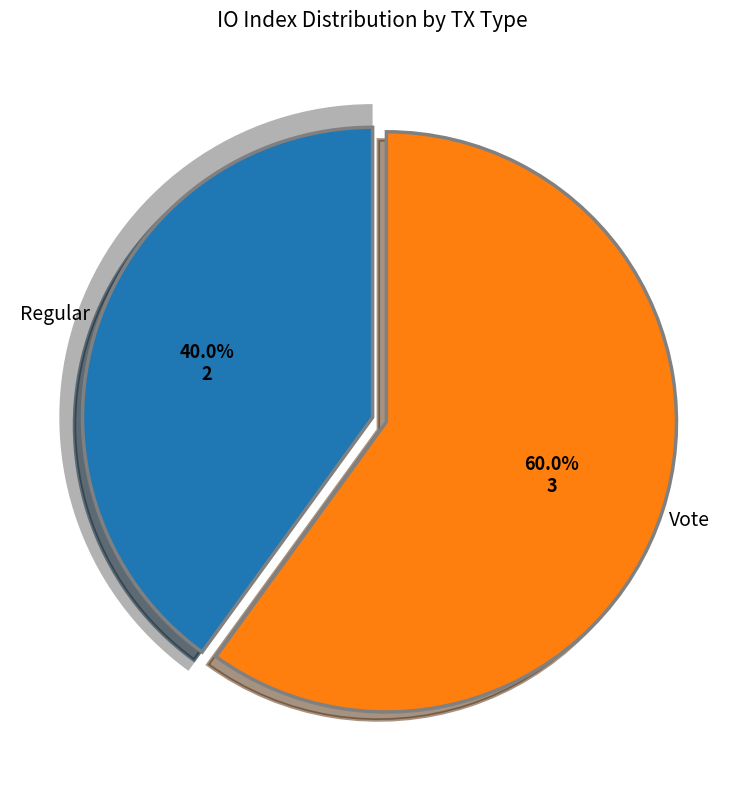

To the nearest percent, what percentage of the pie is Vote?

60%